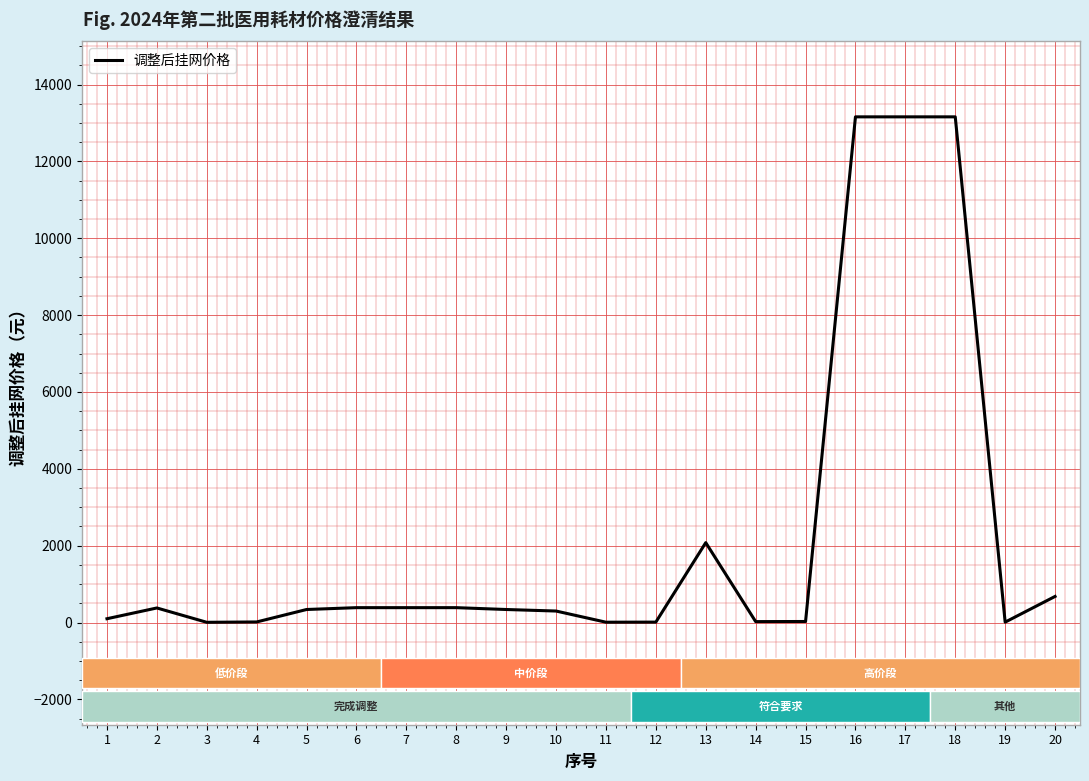

What is the difference between the maximum and minimum values?

13152.0